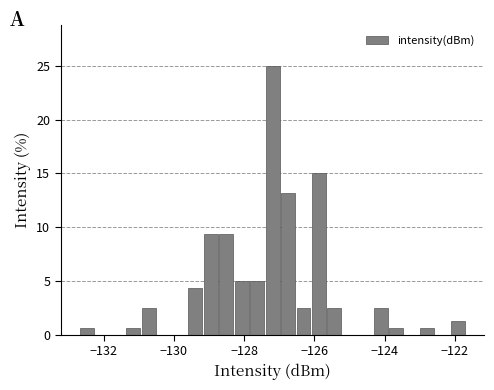

Read against the x-axis, roughly where is the centre of the tallest bar?

-127.2